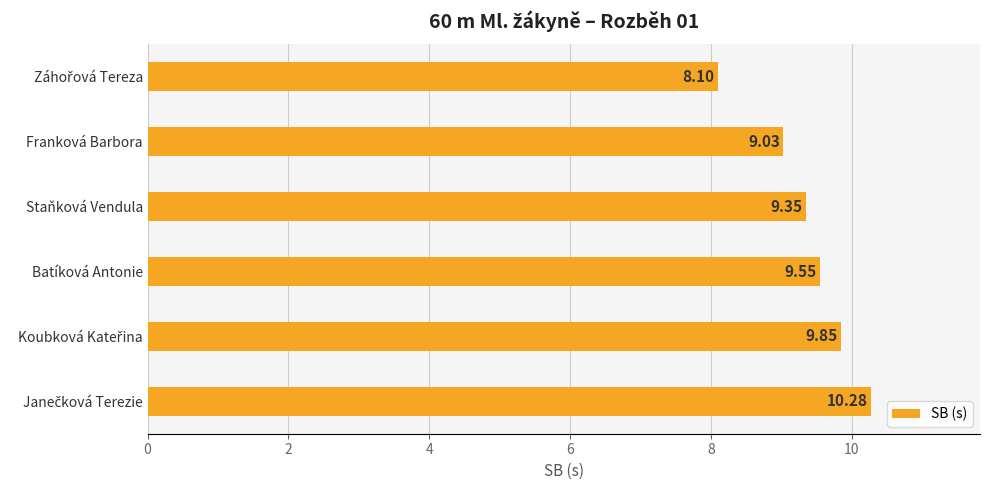

How many bars are there in total?

6